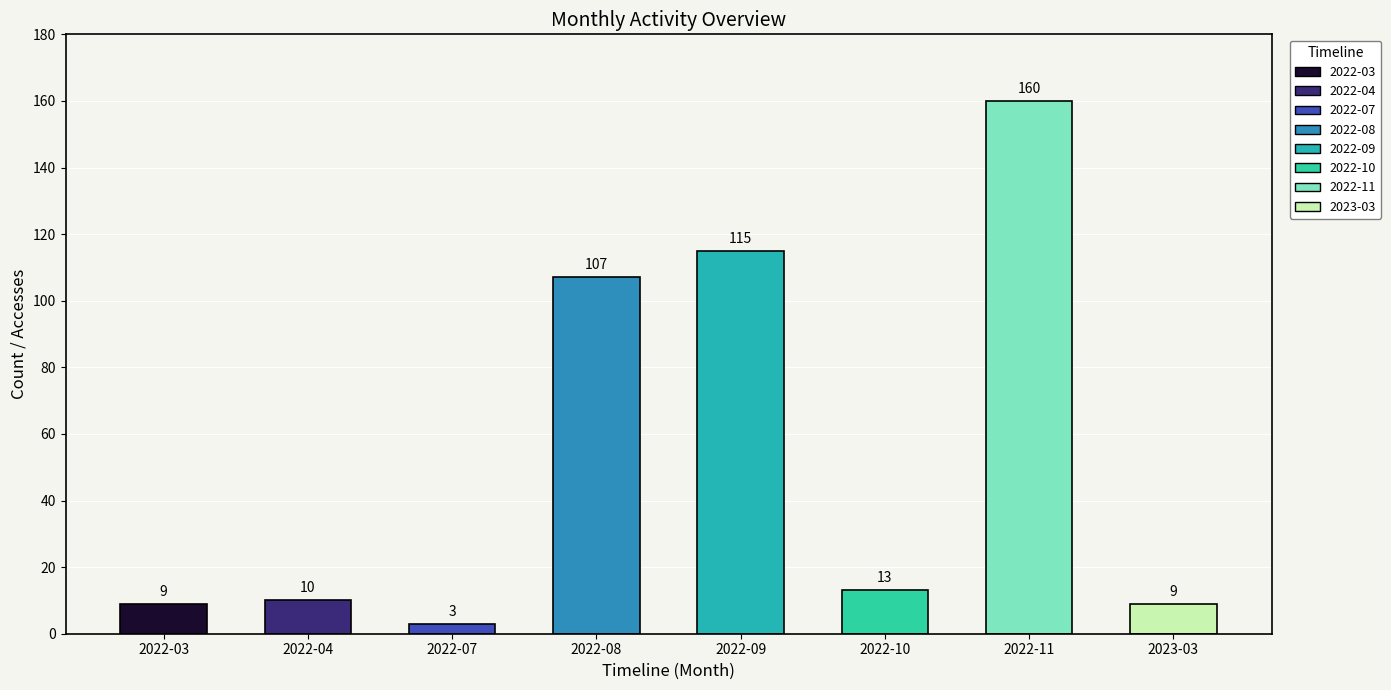

What is the greatest value displayed?

160